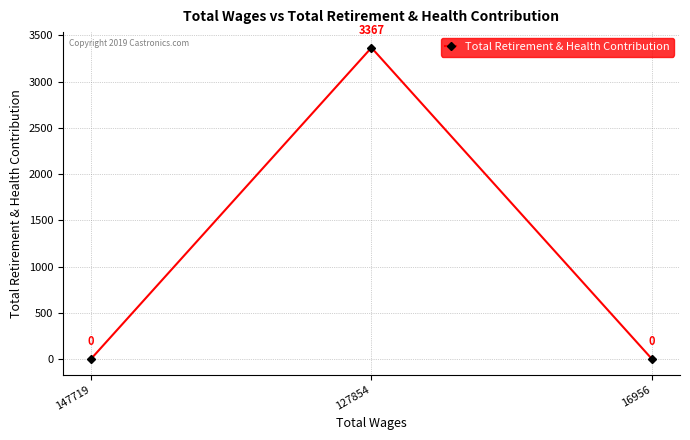

True or false: the data shows 0 at 147719.

True